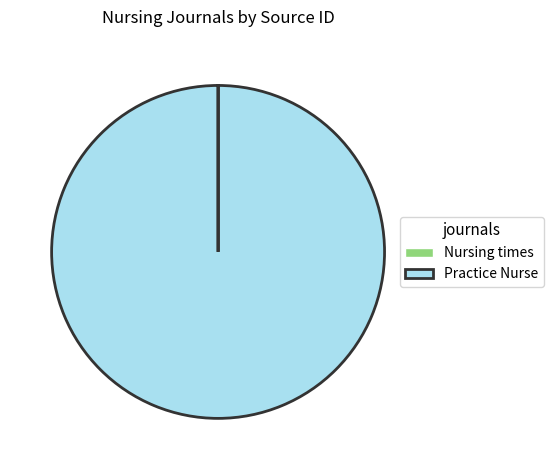

The Practice Nurse slice represents 100% of the pie. True or false?

True